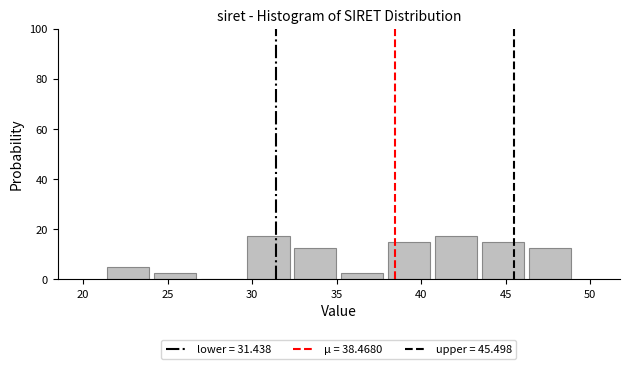

Reading left to right, transcribe this chart: for each bar, give the range it covers on the x-axis and its height. Neither the bar edges nor the heights are printed on the chart, so give them approximately, as read against the axes.

21.5 to 24.0: 6
24.0 to 27.0: 2
27.0 to 29.5: 0
29.5 to 32.5: 18
32.5 to 35.0: 12
35.0 to 38.0: 2
38.0 to 40.5: 16
40.5 to 43.5: 18
43.5 to 46.0: 16
46.0 to 49.0: 12